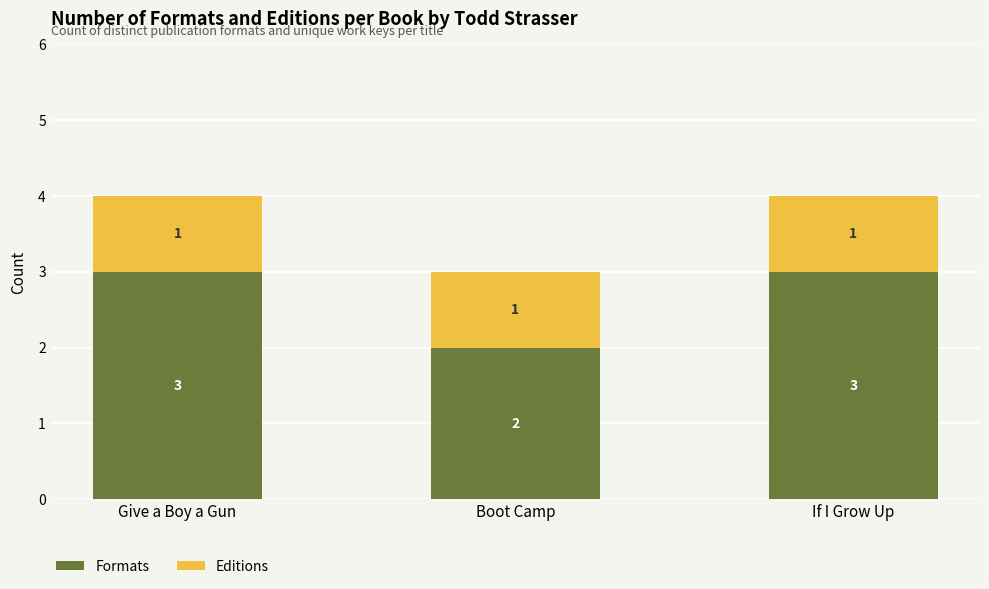

Reading left to right, list the values for the Formats series.

3	2	3